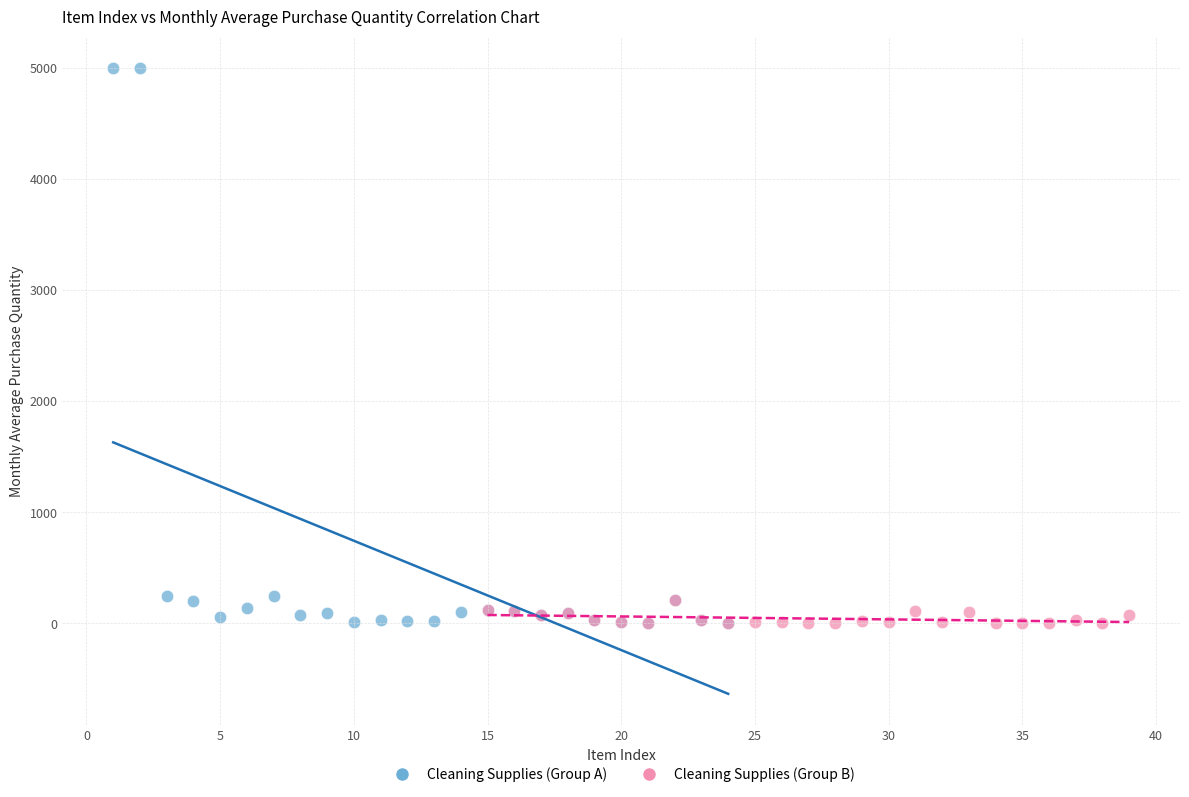

Which series has the largest Y range (max minus min)?

Cleaning Supplies (Group A)